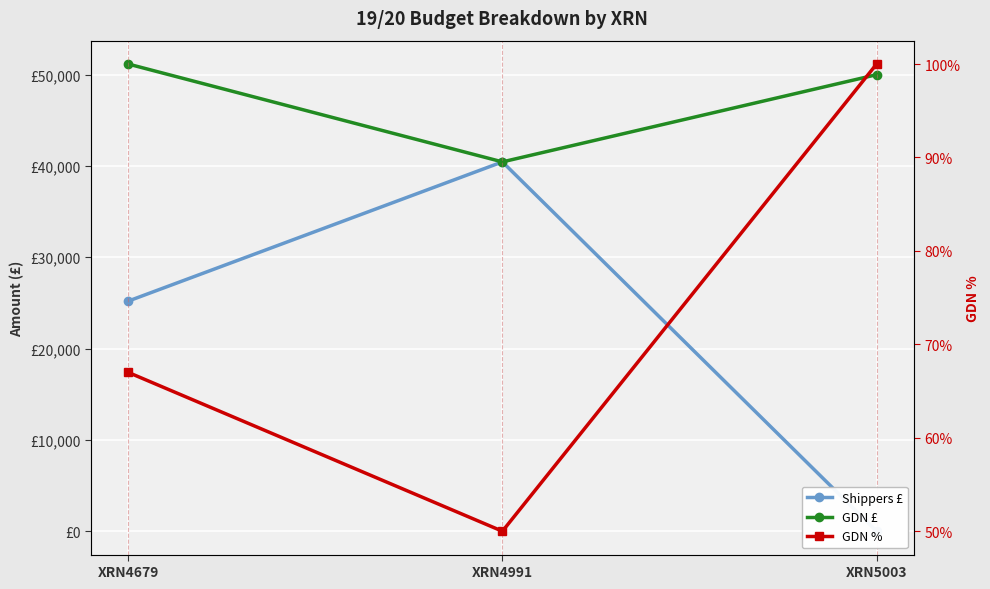

Which category has the lowest value across all series?

XRN5003